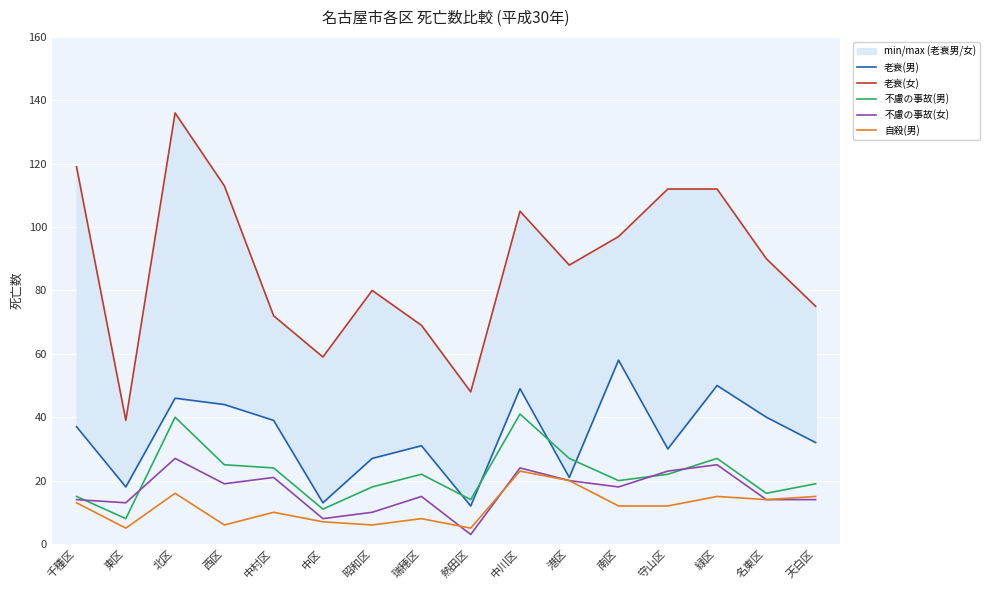

What are all the series names shown in the legend?

老衰(男), 老衰(女), 不慮の事故(男), 不慮の事故(女), 自殺(男)